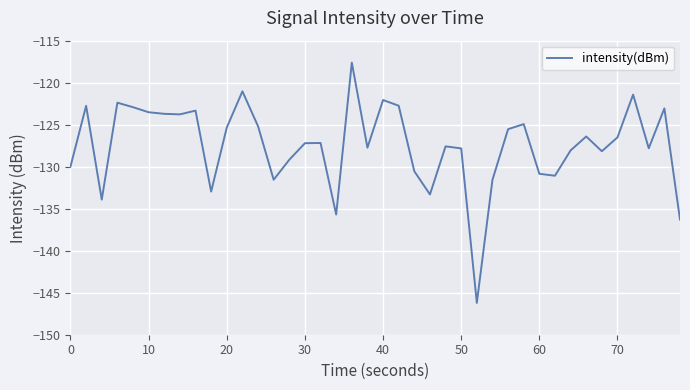

What is the greatest value displayed?

-117.6